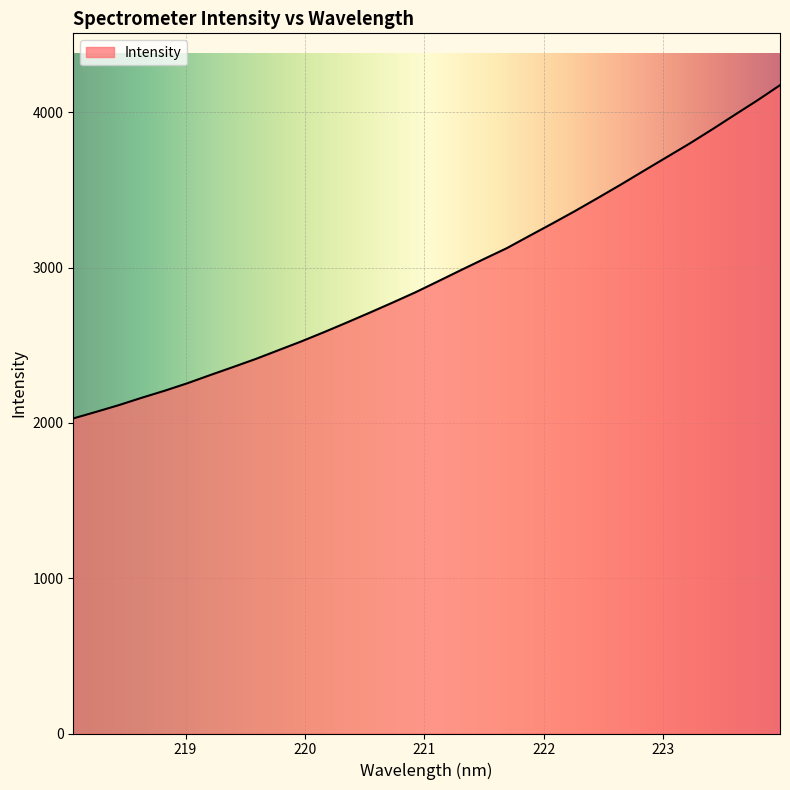

What is the difference between the maximum and minimum values?

2145.5